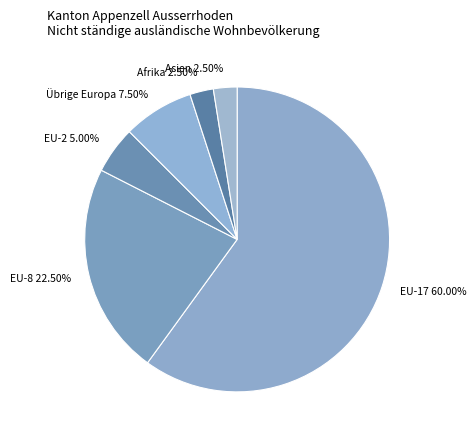

Approximately how many times larger is the value at EU-17 compared to Übrige Europa?

8.0